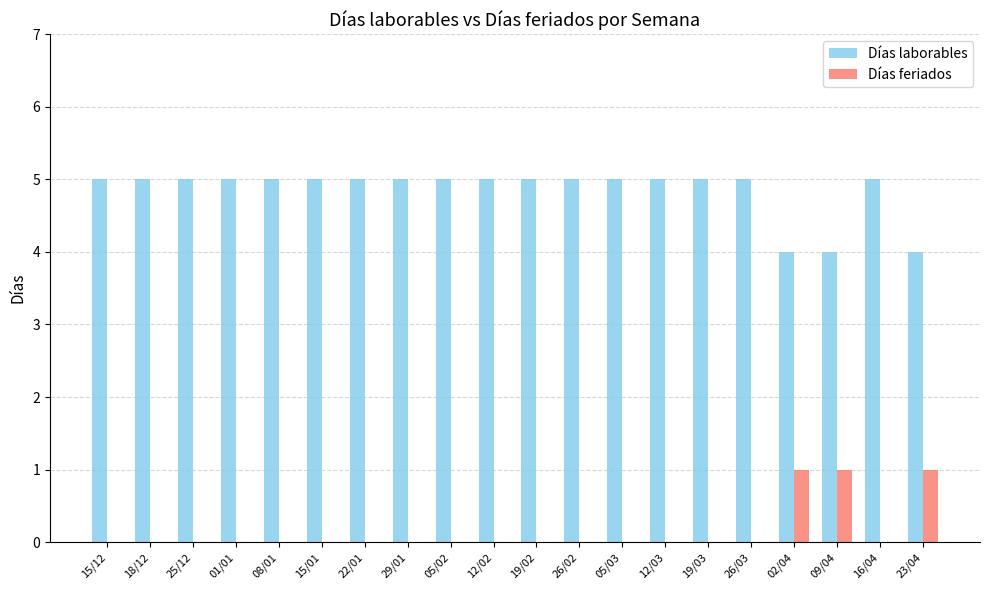

What is the sum of all Días feriados values?

3